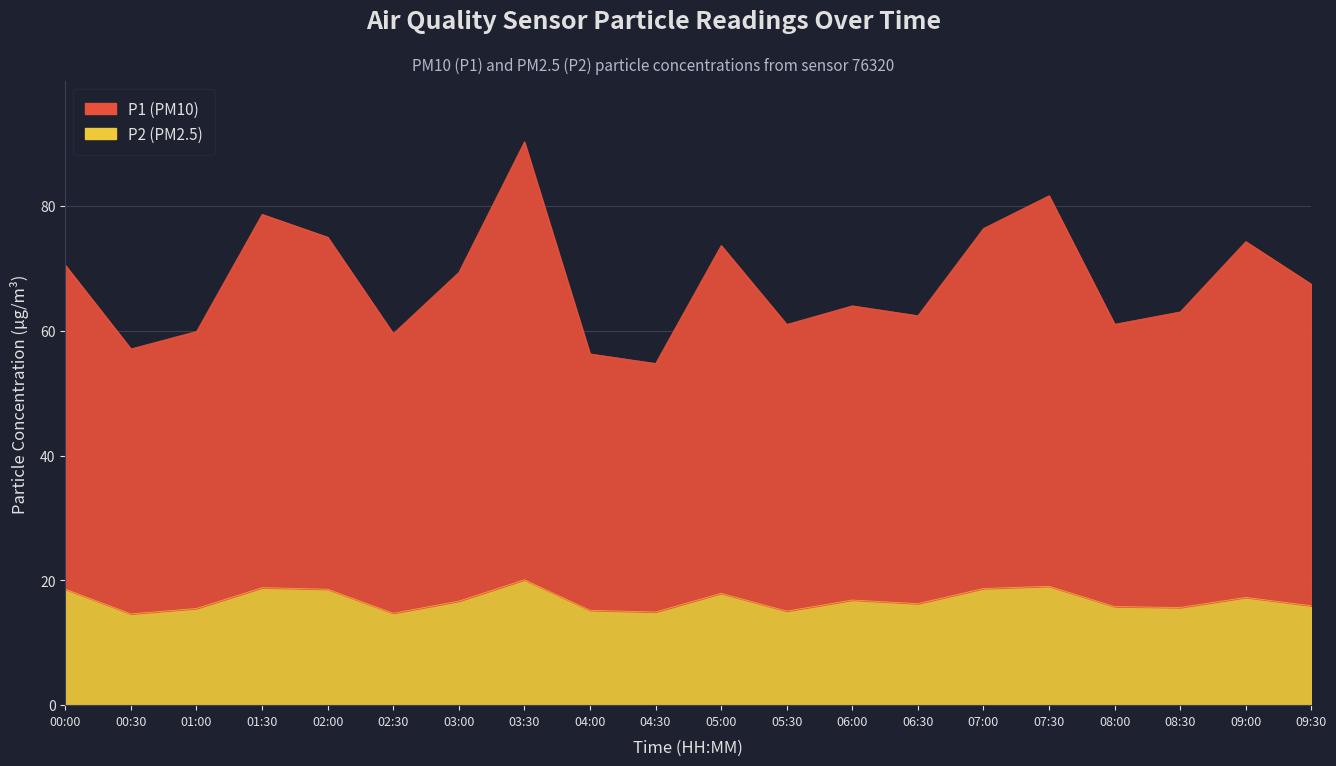

What is the label of the 8th point from the right?

06:00